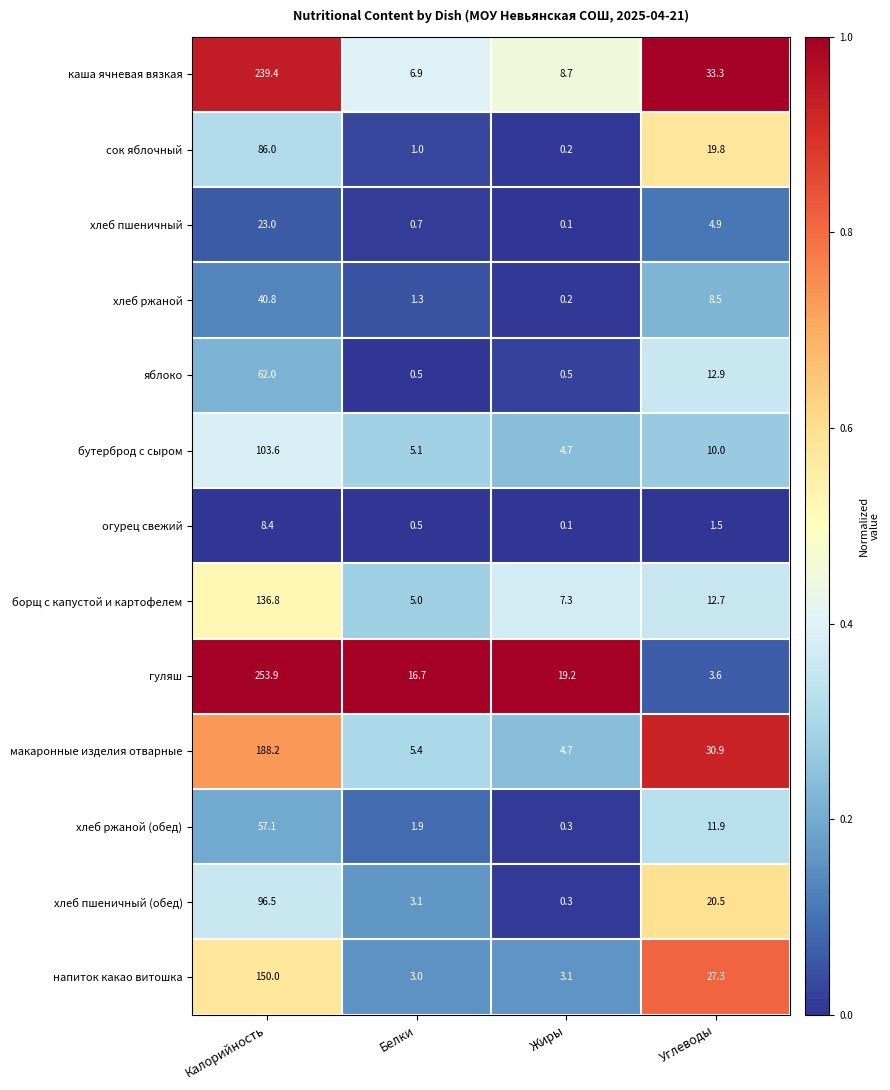

What is the total value across all series at Калорийность?

1445.7